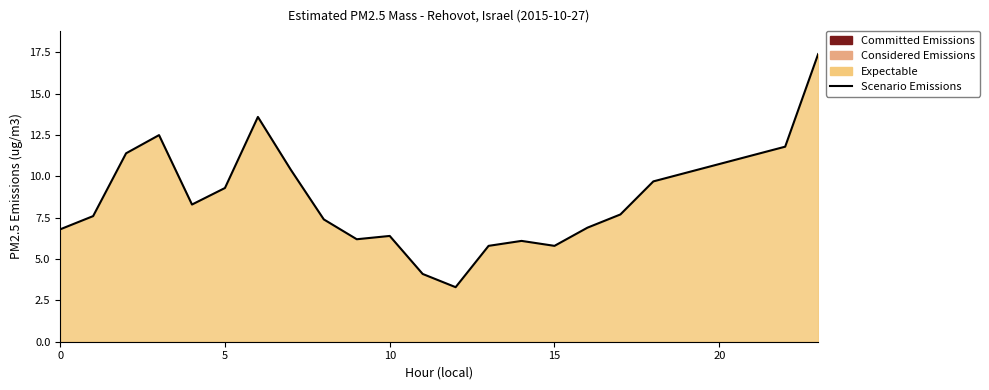

What is the value of the 3rd point from the left?

11.4